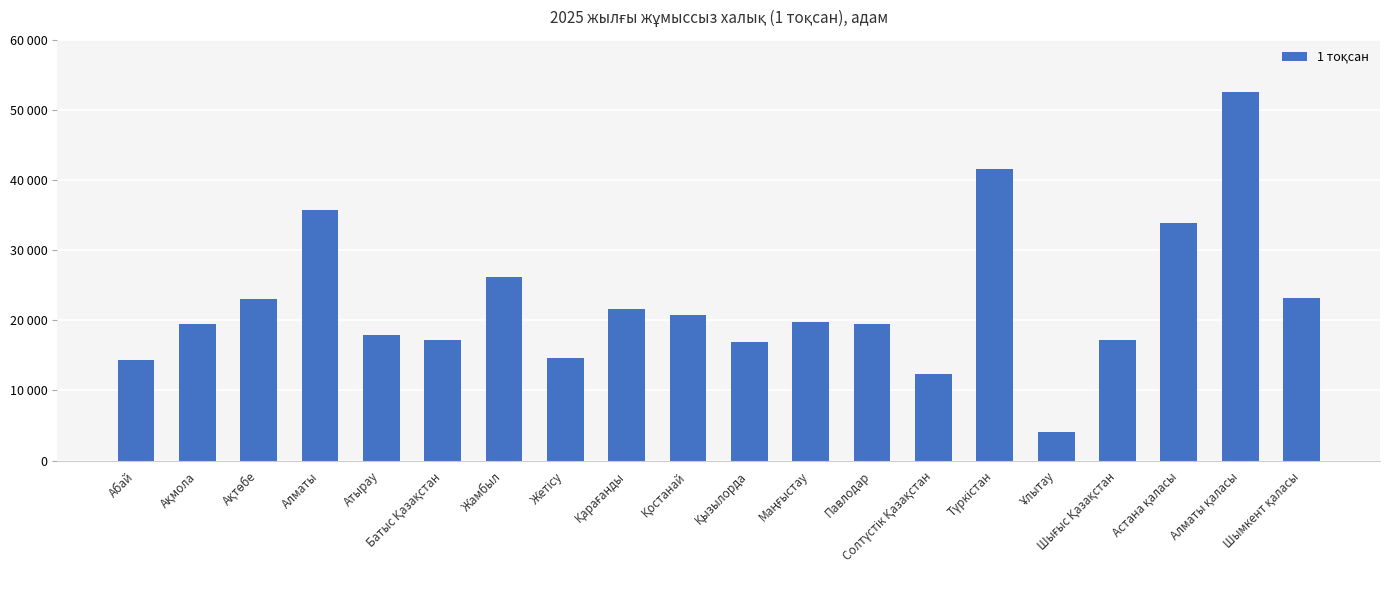

Does the chart contain any negative values?

No